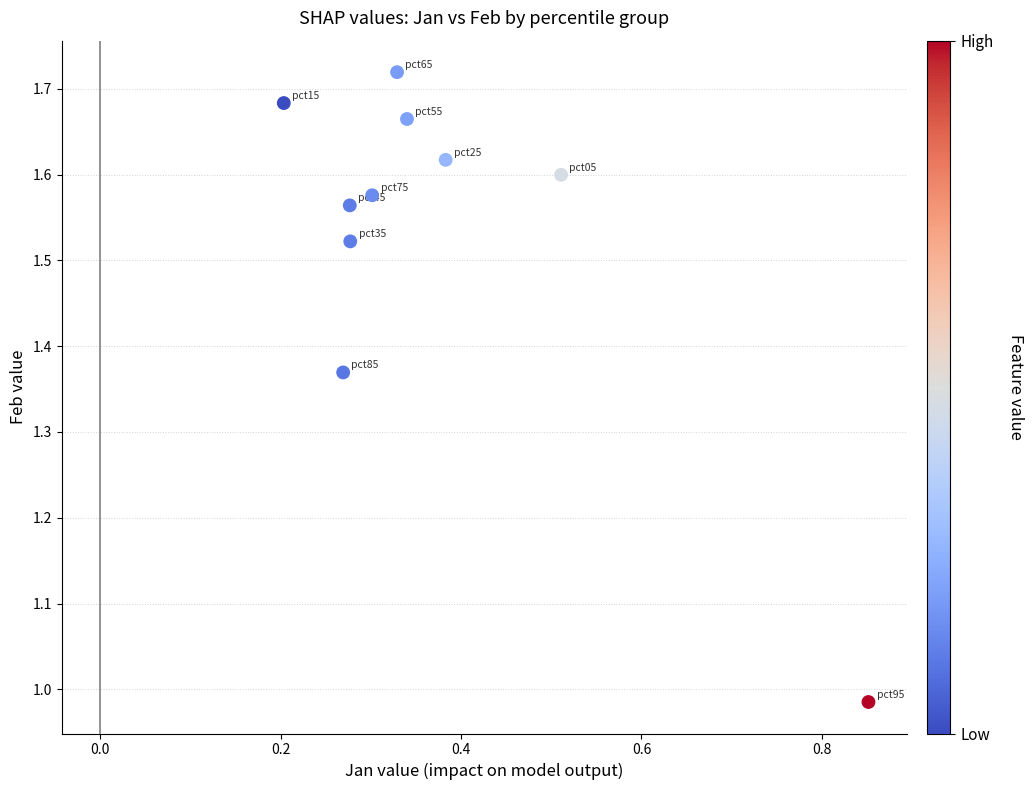

What is the range of X values (max minus min)?

0.6